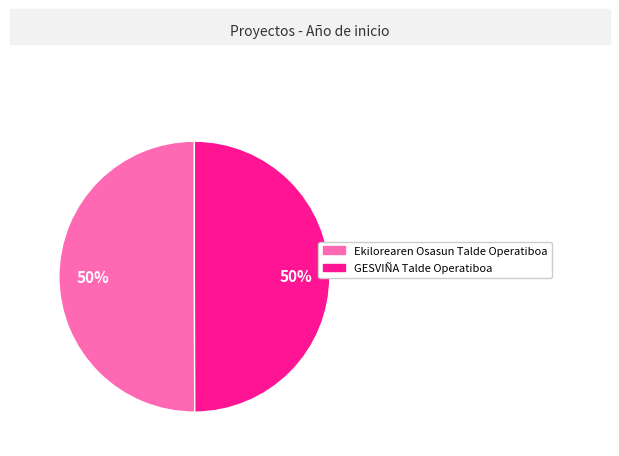

The GESVIÑA Talde Operatiboa slice represents 50% of the pie. True or false?

True